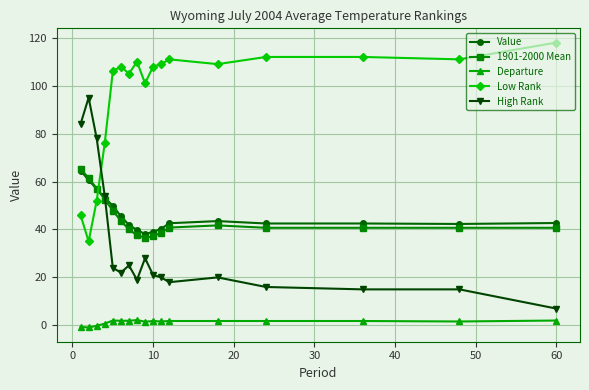

Is this an area chart (filled region under the line)?

No